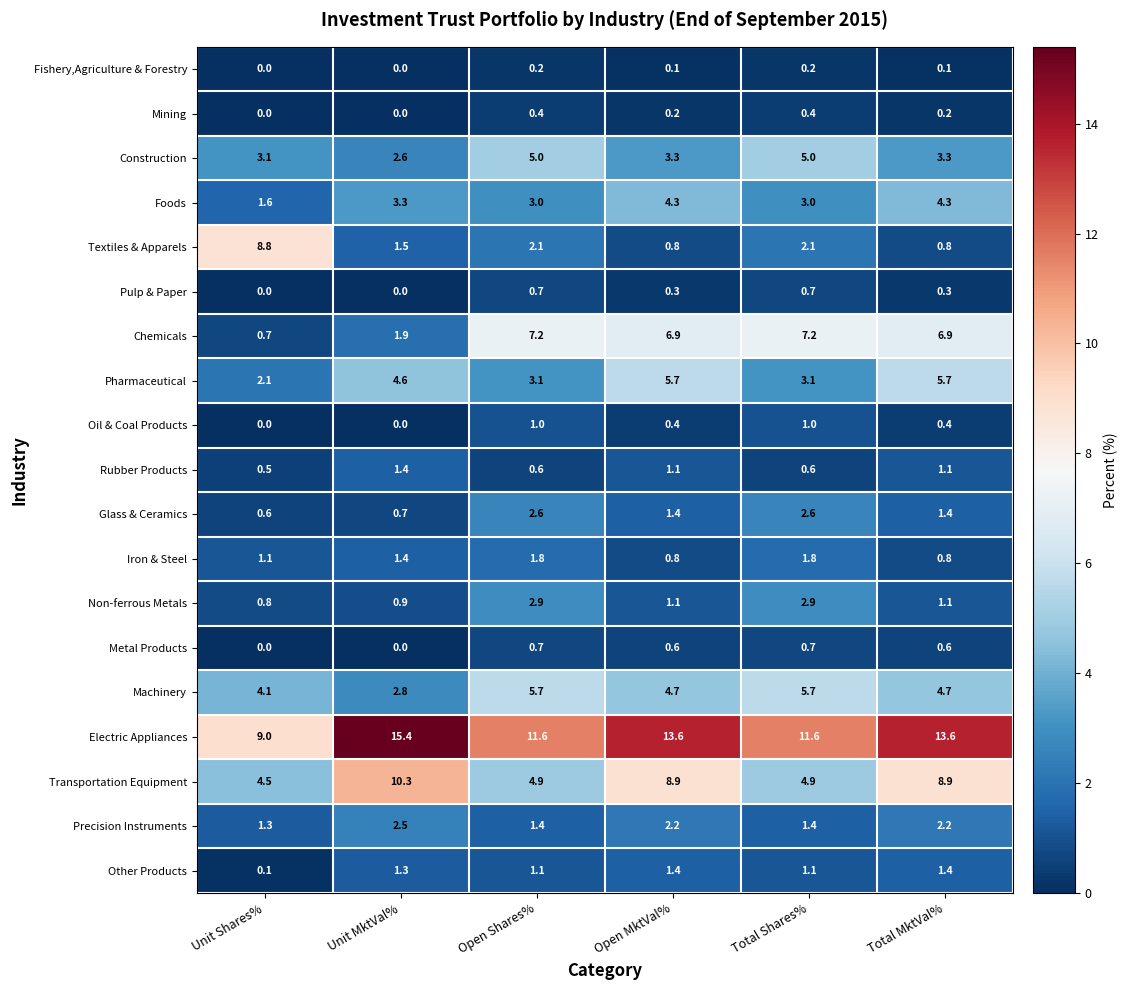

True or false: Chemicals has a value of 10.8 at Open Shares%.

False